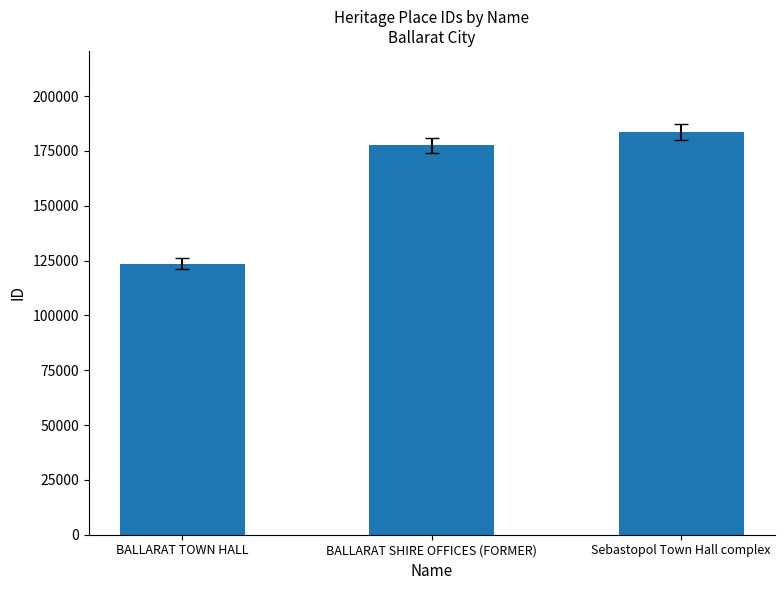

How many values are between 123573 and 183813?

3